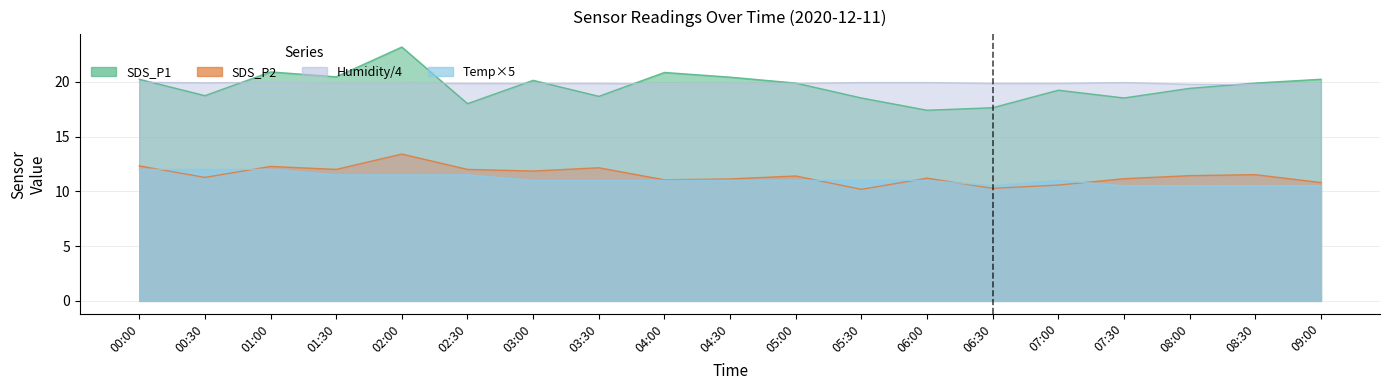

Which category has the highest value in the Humidity series?

00:00